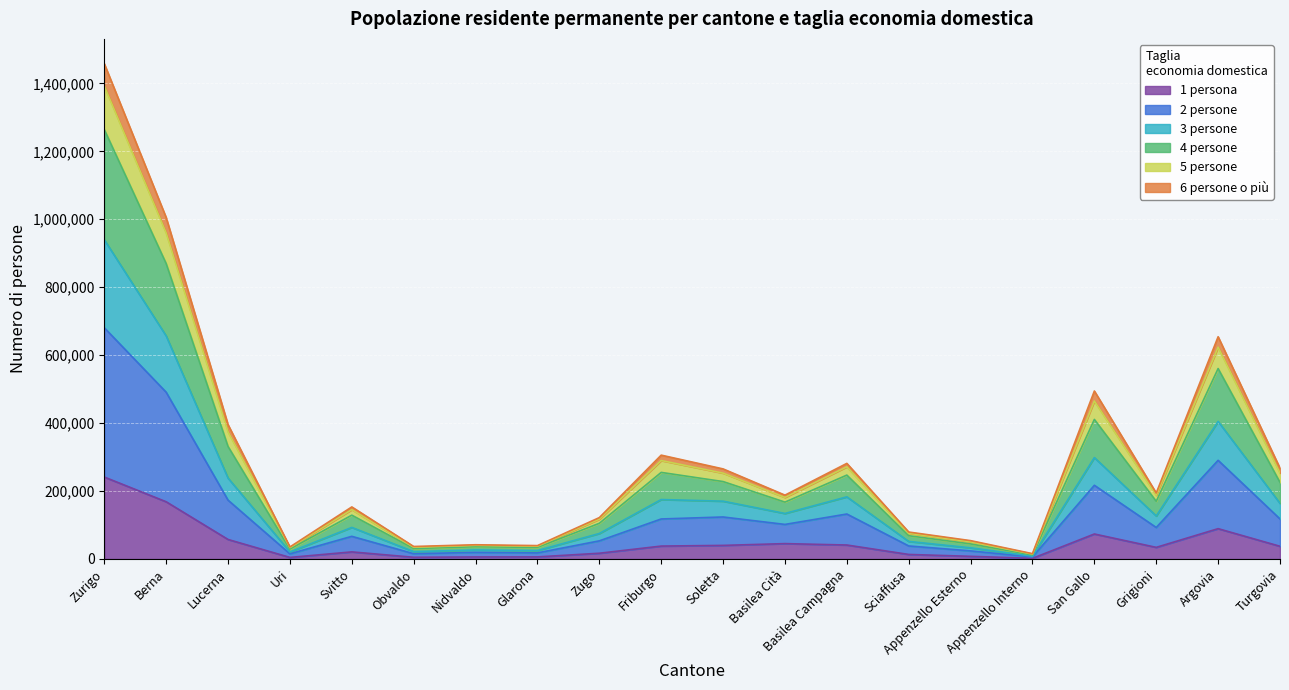

Is it true that 4 persone equals 2491968 at Zurigo?

False